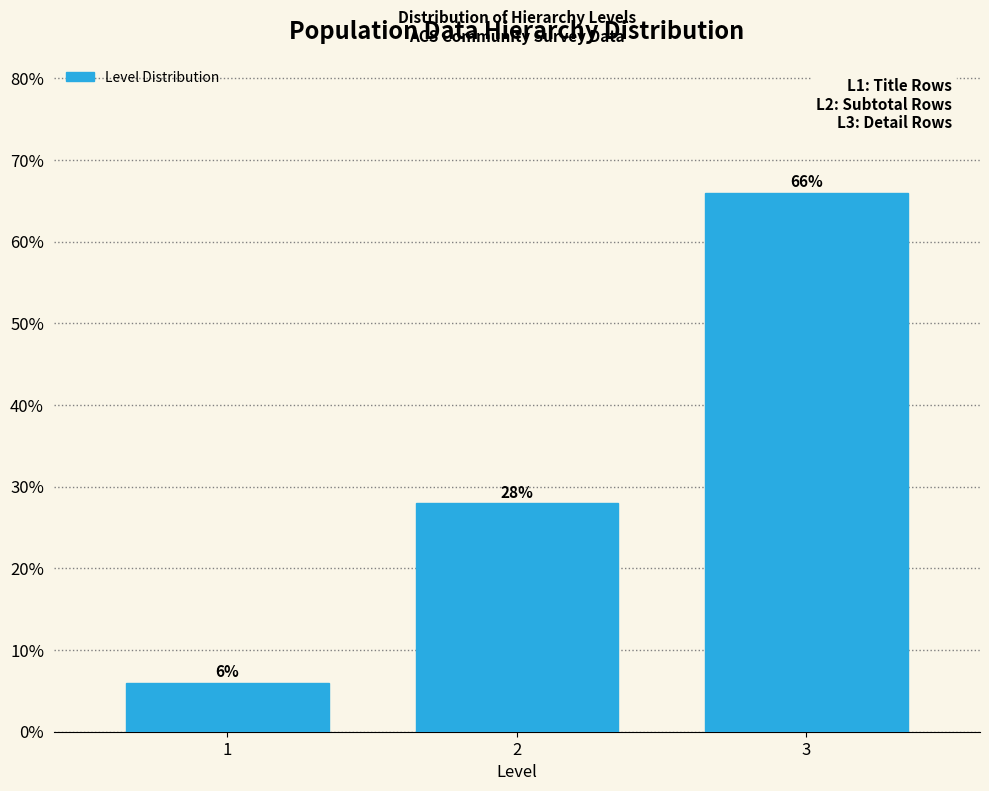

Reading right to left, what are all the values shown in this chart?

66.0	28.0	6.0